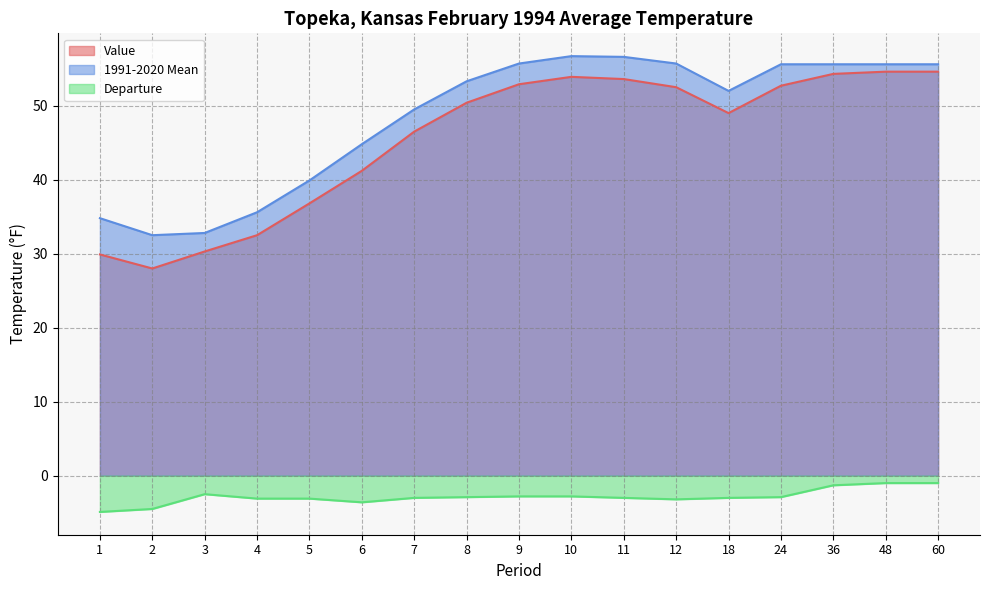

True or false: Departure and Value cross at least once.

False